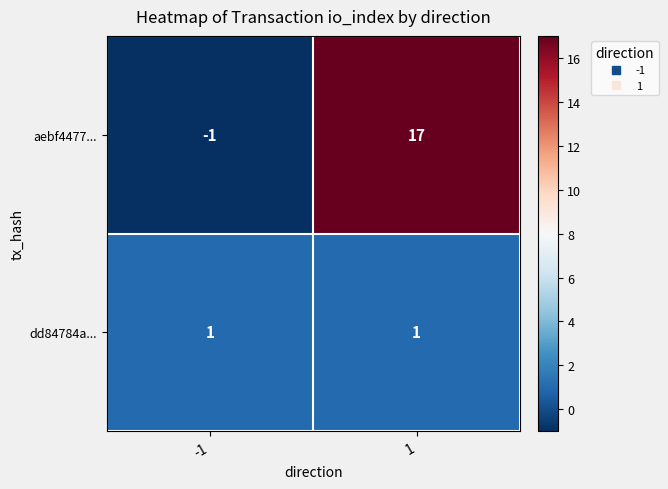

What is the average value of the aebf4477... series?

8